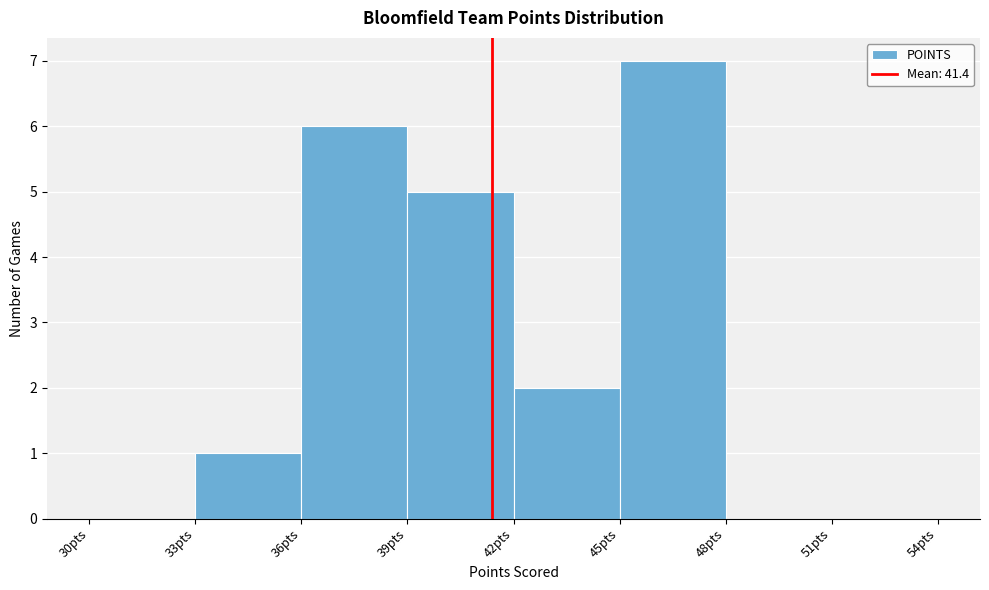

Reading left to right, transcribe this chart: for each bar, give the range it covers on the x-axis and its height. The values are not printed on the chart, so give them approximately, as read against the axis.

30 to 33: 0
33 to 36: 1
36 to 39: 6
39 to 42: 5
42 to 45: 2
45 to 48: 7
48 to 51: 0
51 to 54: 0